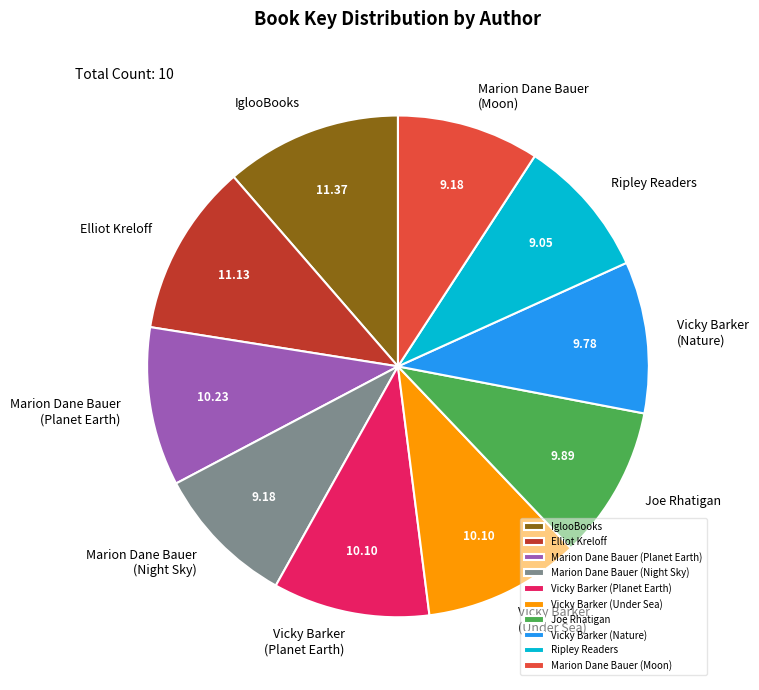

The Vicky Barker (Planet Earth) slice represents 24% of the pie. True or false?

False